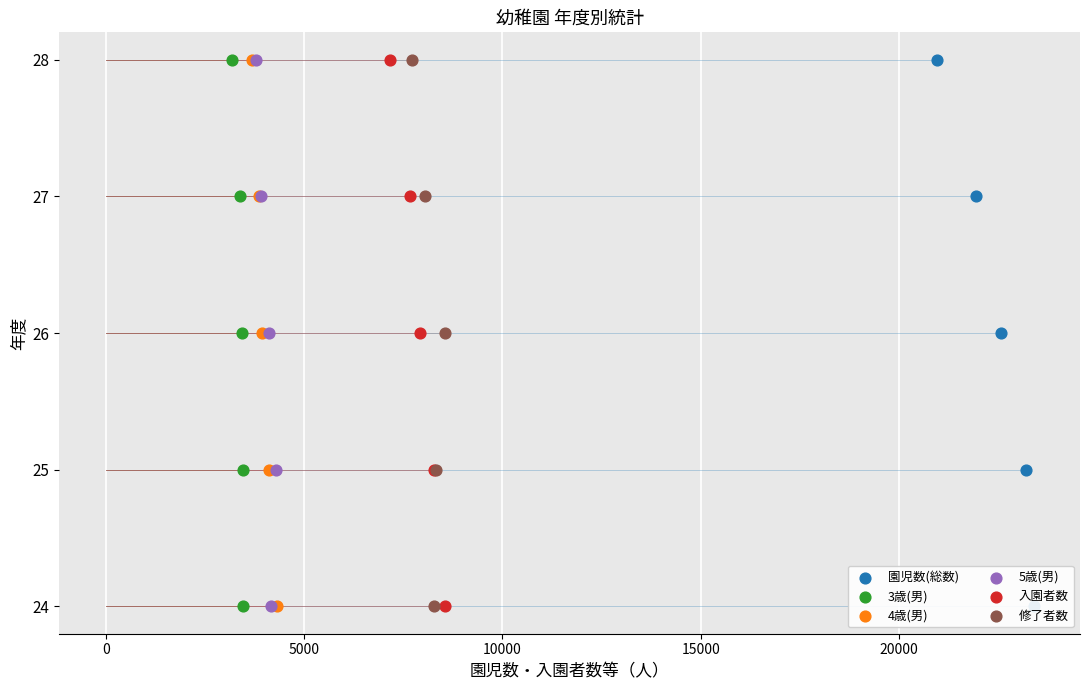

Is the value of 入園者数 at 10000 greater than the value of 修了者数 at 10000?

No